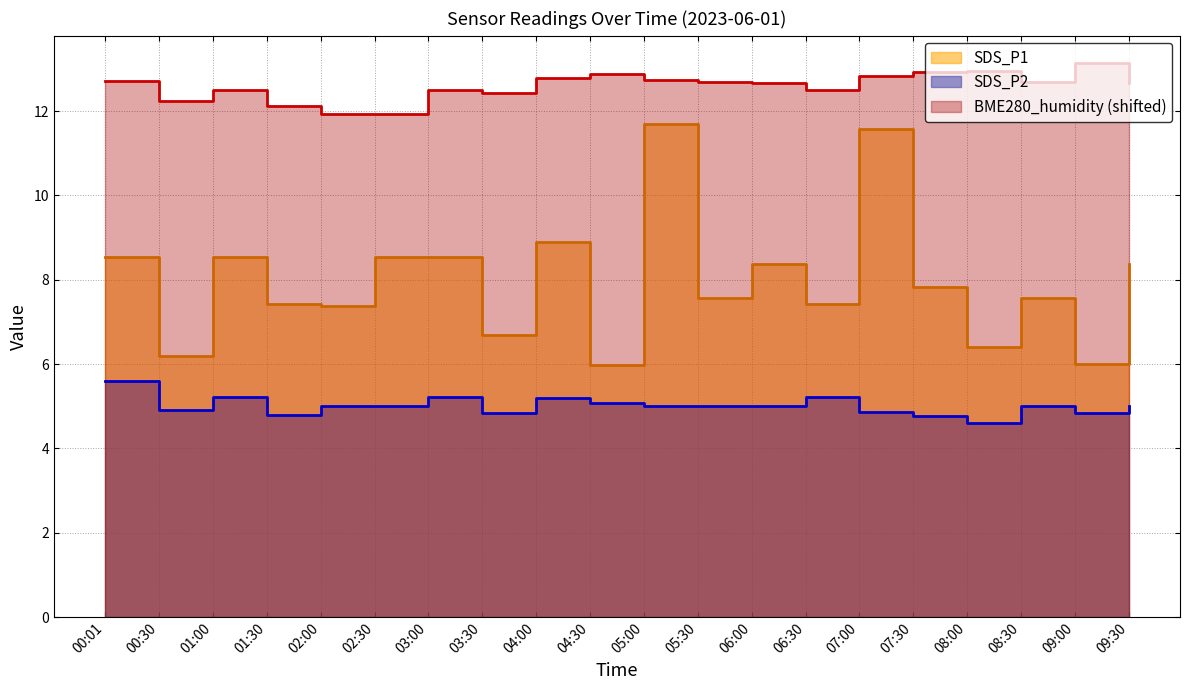

How many interior local peaks does the BME280_humidity series have?

5